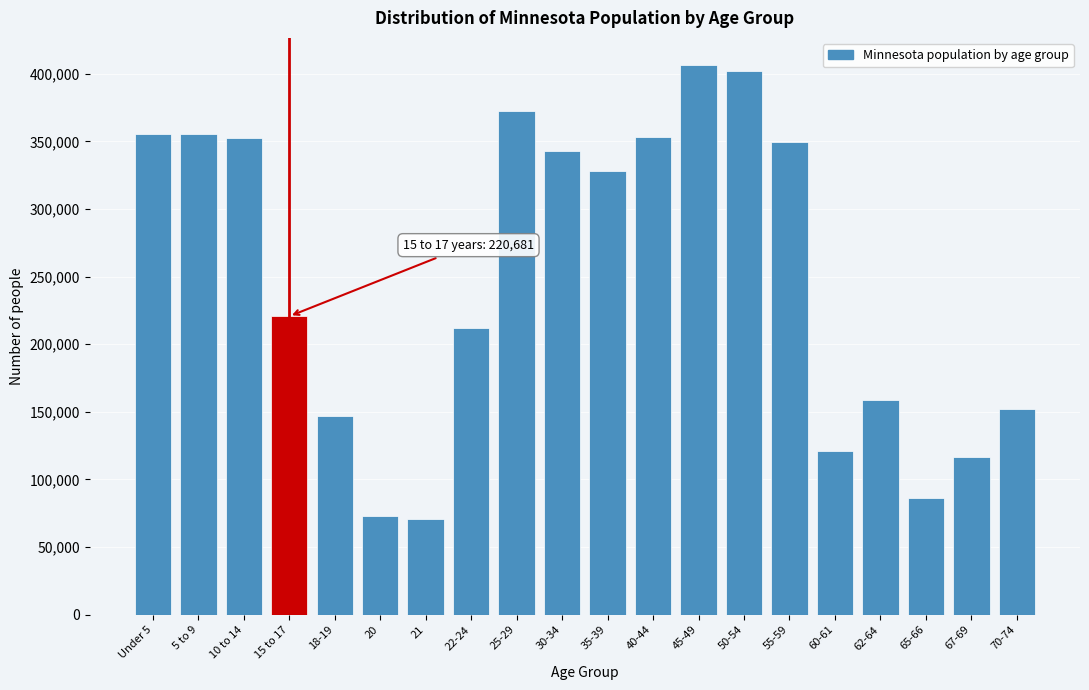

Is it true that the value at 20 is 72732?

True